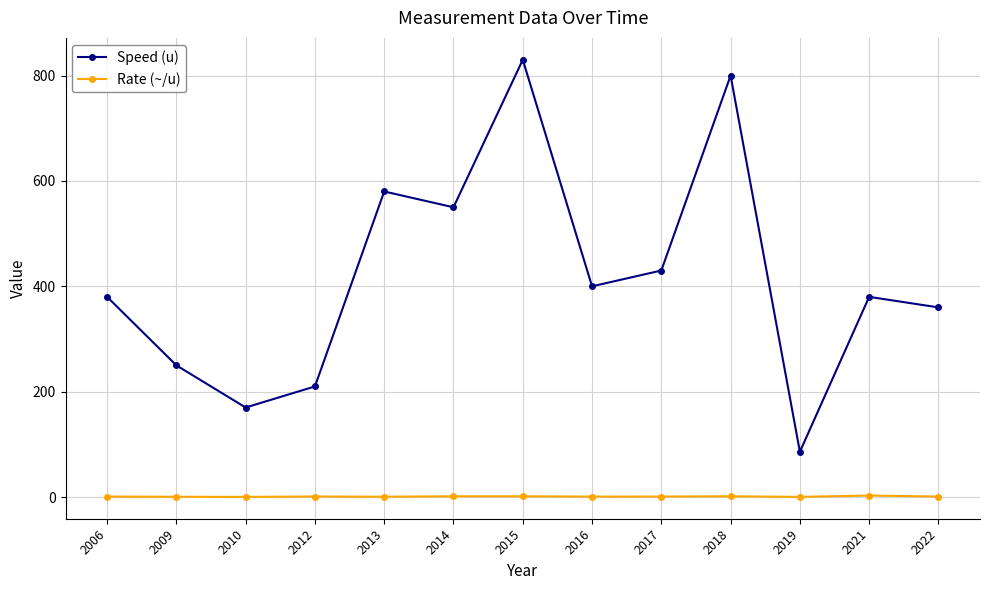

What is the average value of the Rate (~/u) series?

1.1